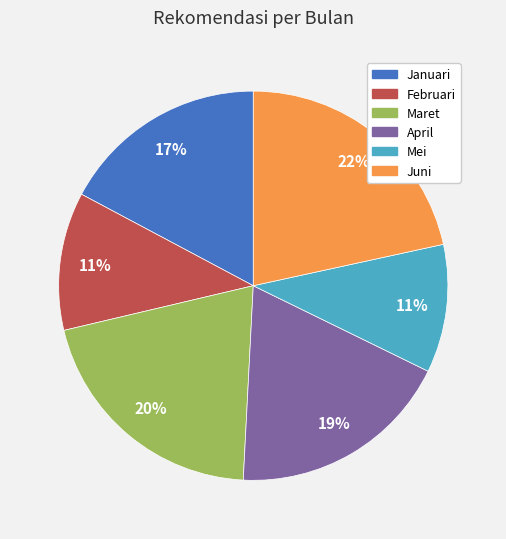

How many slices are in this pie chart?

6